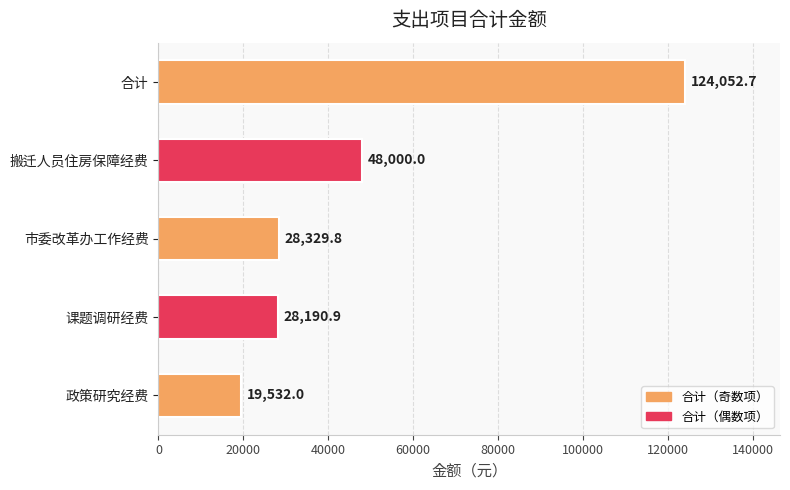

Reading bottom to top, extract all data points from this chart.

19532.0	28190.9	28329.8	48000.0	124052.7